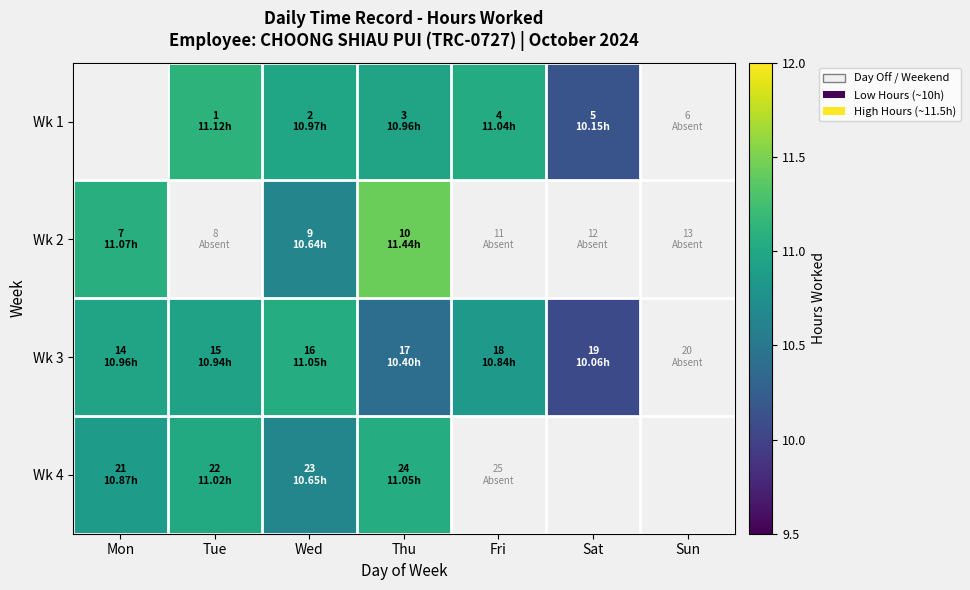

Is the value of Wk 3 at Mon greater than the value of Wk 2 at Wed?

Yes